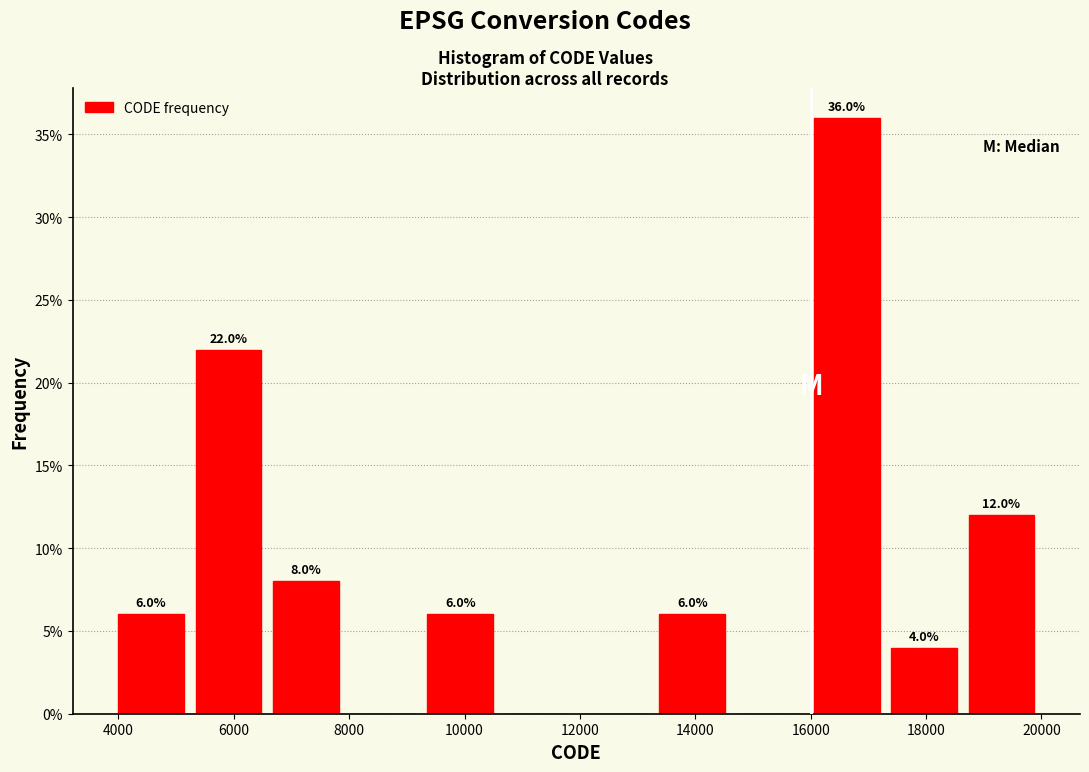

Over which range of the x-axis is the bar tallest?

16000 to 17200